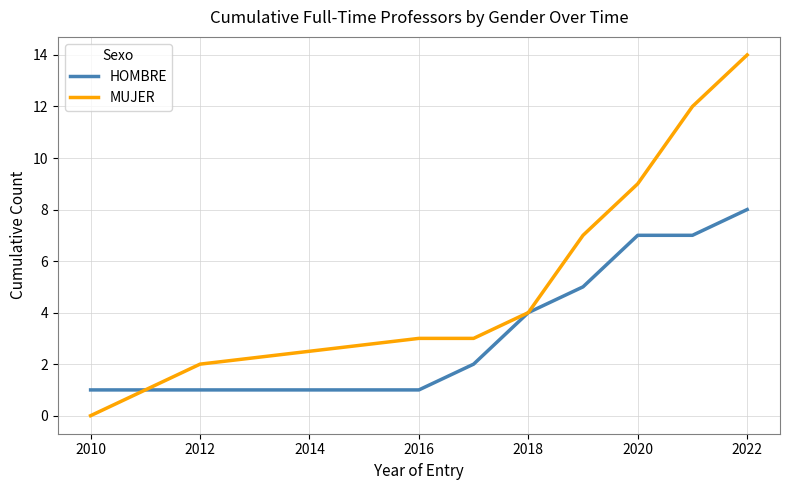

Which series has the largest total across all categories?

MUJER